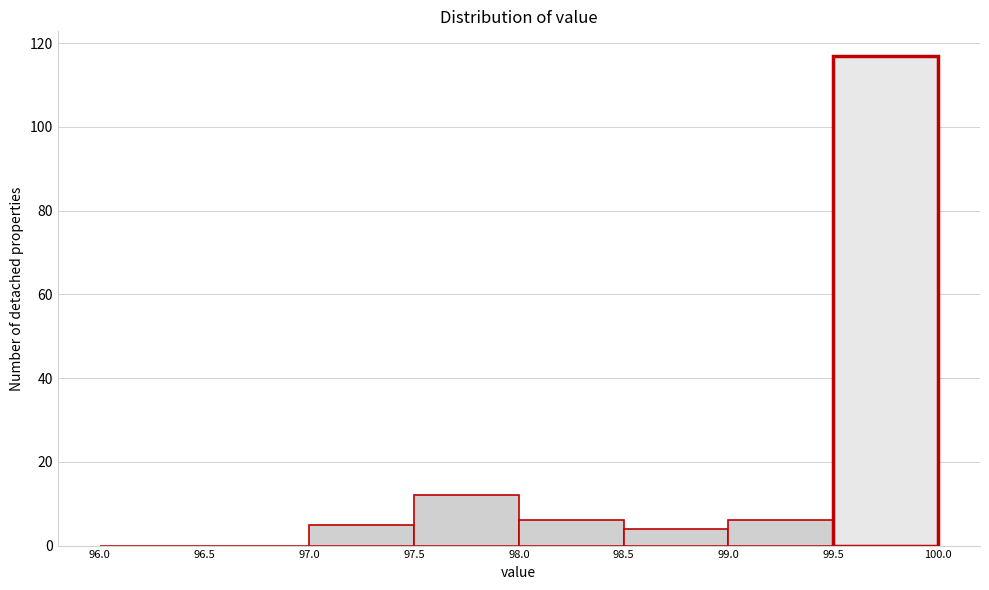

Reading left to right, list every bar in this chart as the range it spans on the x-axis followed by its height. The values are not printed on the chart, so give them approximately, as read against the axis.

96.0 to 96.5: 0
96.5 to 97.0: 0
97.0 to 97.5: 6
97.5 to 98.0: 12
98.0 to 98.5: 6
98.5 to 99.0: 4
99.0 to 99.5: 6
99.5 to 100.0: 118